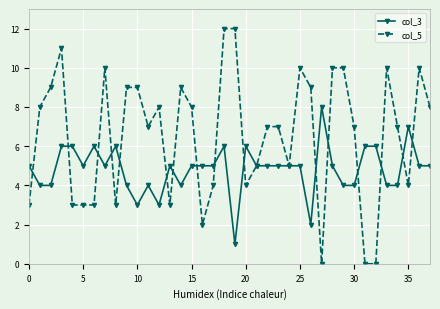

Which series has the widest spread of values?

col_5